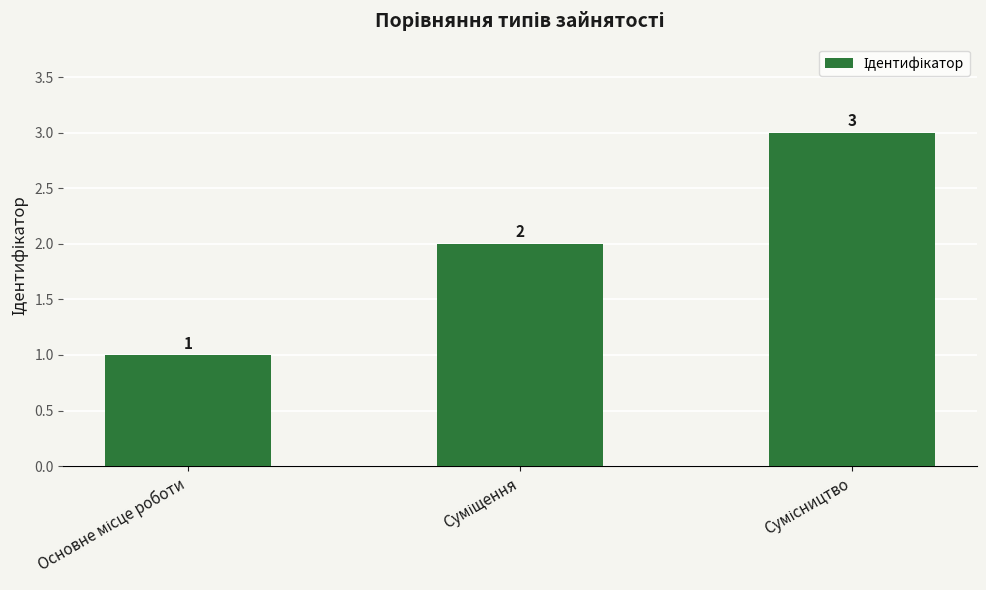

How many bars are there in total?

3